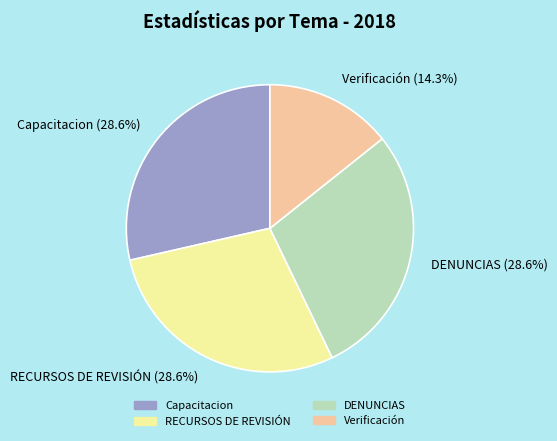

What percentage is the Capacitacion slice, to the nearest percent?

29%